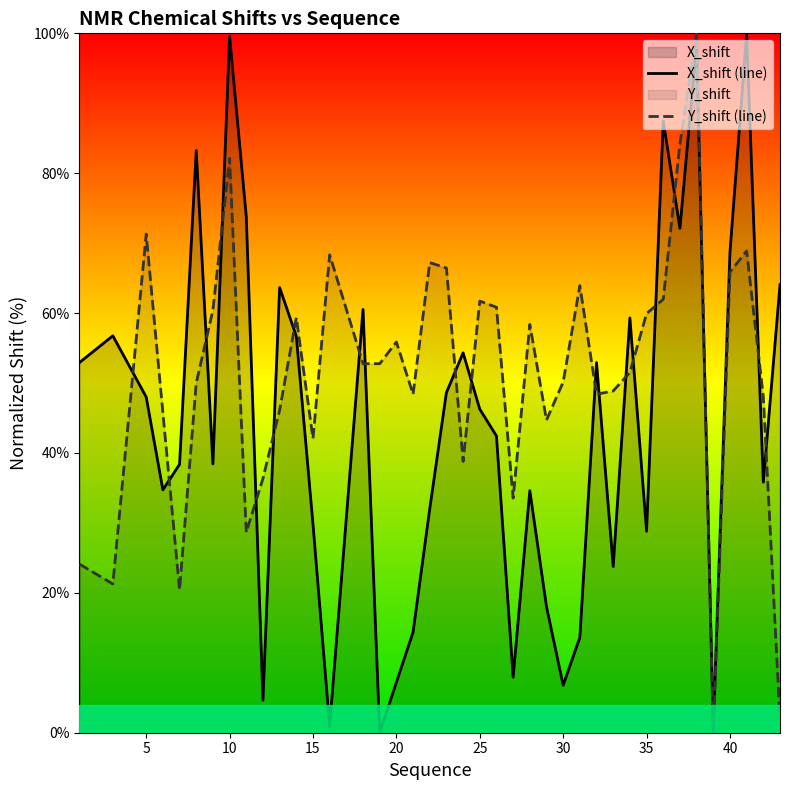

Is it true that X_shift (line) equals 44.2 at 35?

False